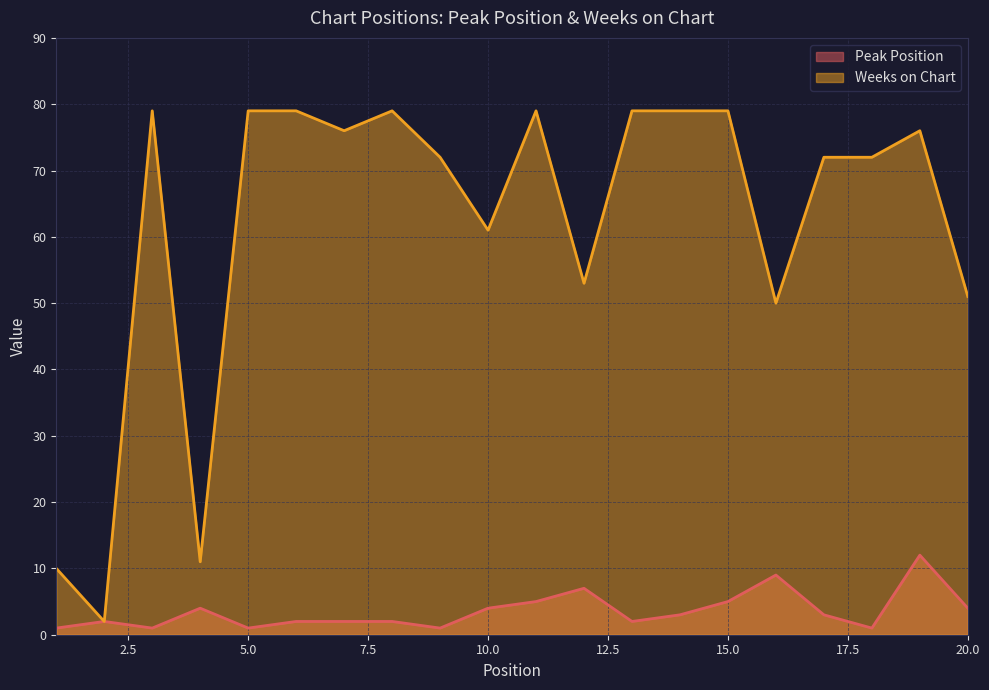

List the labels in order of Weeks on Chart value, smallest first.

2, 1, 4, 16, 20, 12, 10, 9, 17, 18, 7, 19, 3, 5, 6, 8, 11, 13, 14, 15